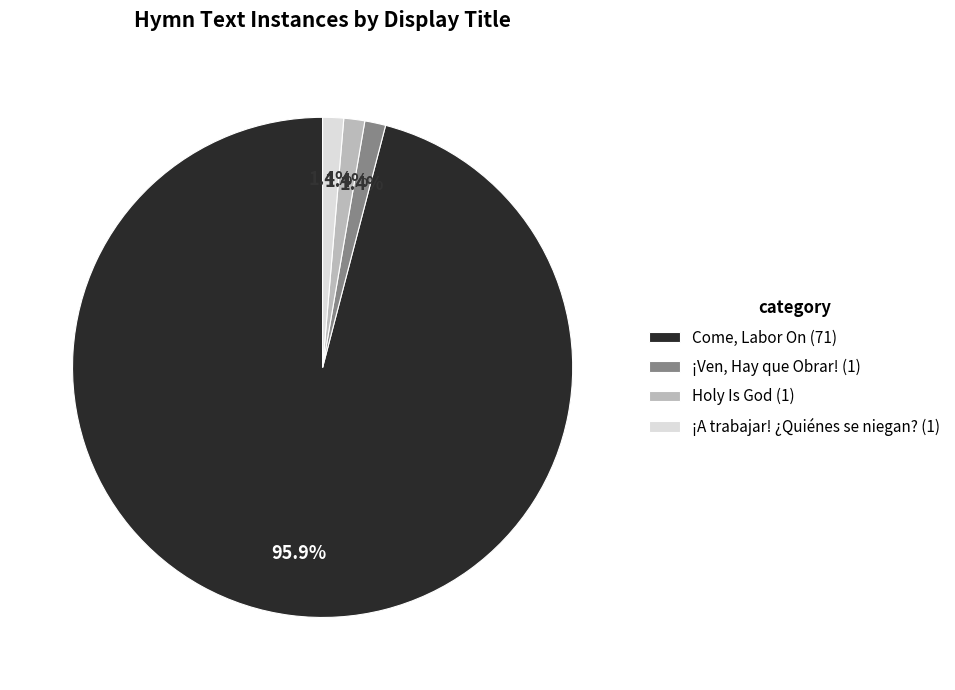

To the nearest percent, what is the combined percentage of ¡Ven, Hay que Obrar! and Come, Labor On?

97%